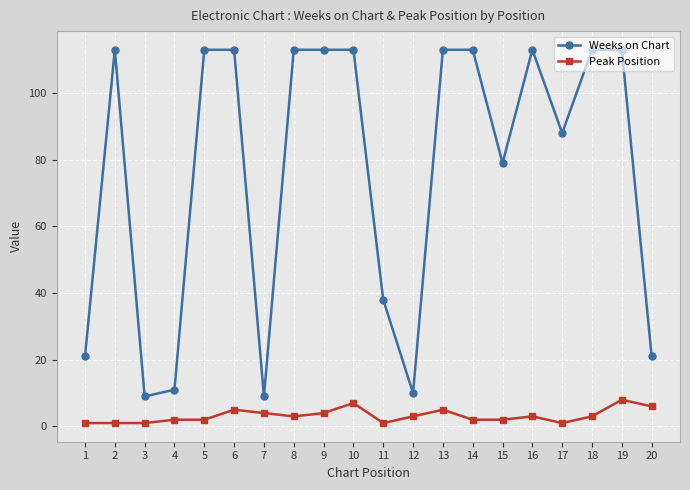

The value of Weeks on Chart at 20 is 21. True or false?

True